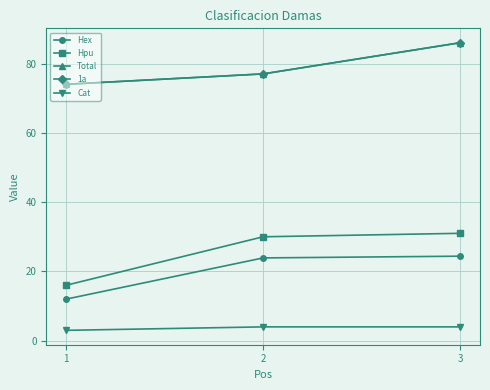

What is the sum of the Total values at 2 and 1?

151.0